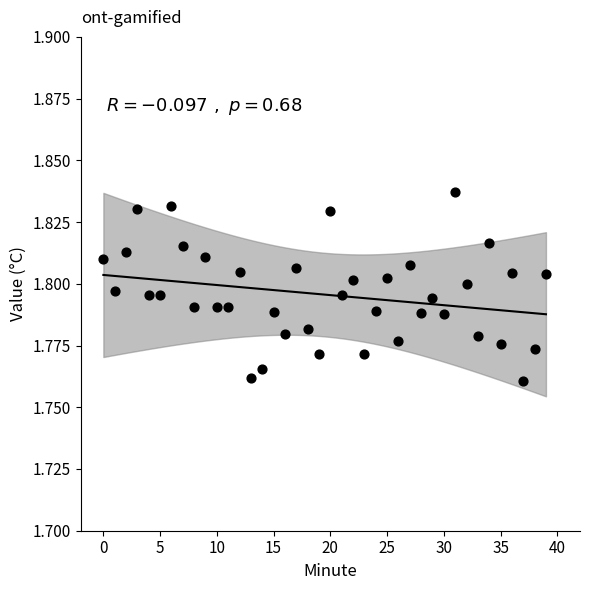

How many data points are displayed?

40